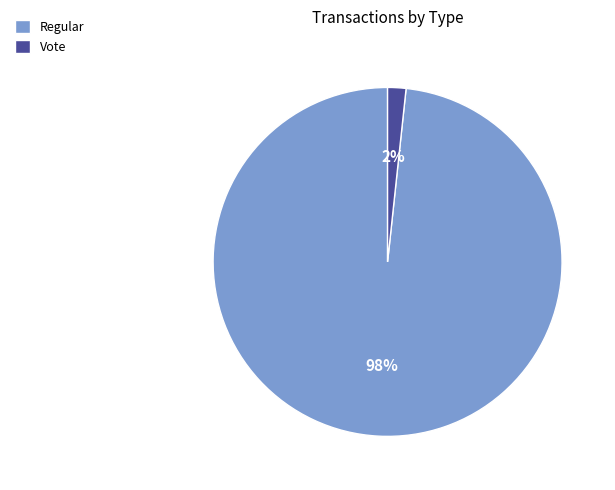

To the nearest percent, what is the average slice percentage?

50%